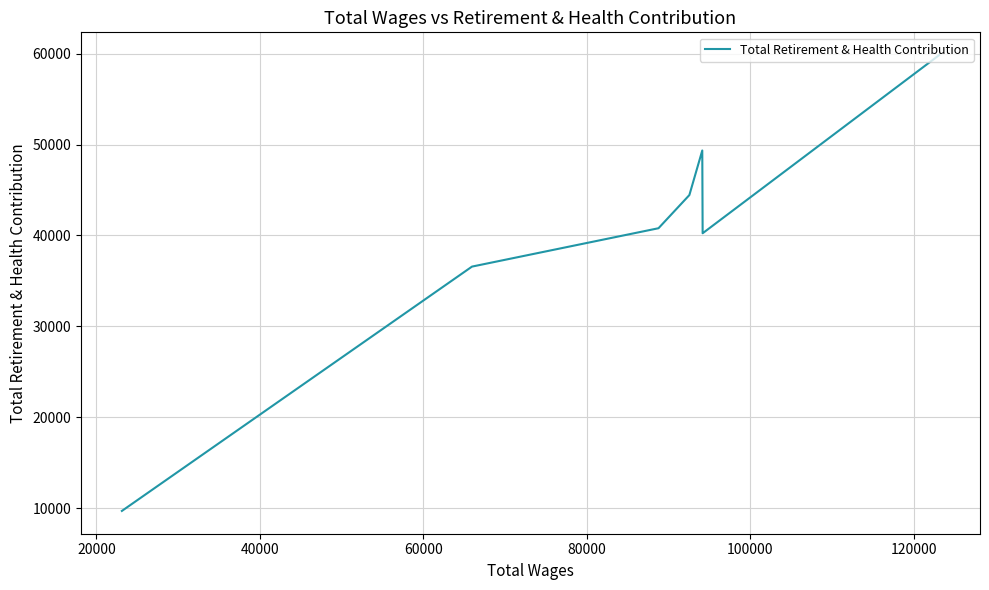

The chart shows a value of 20088 at 60000. True or false?

False